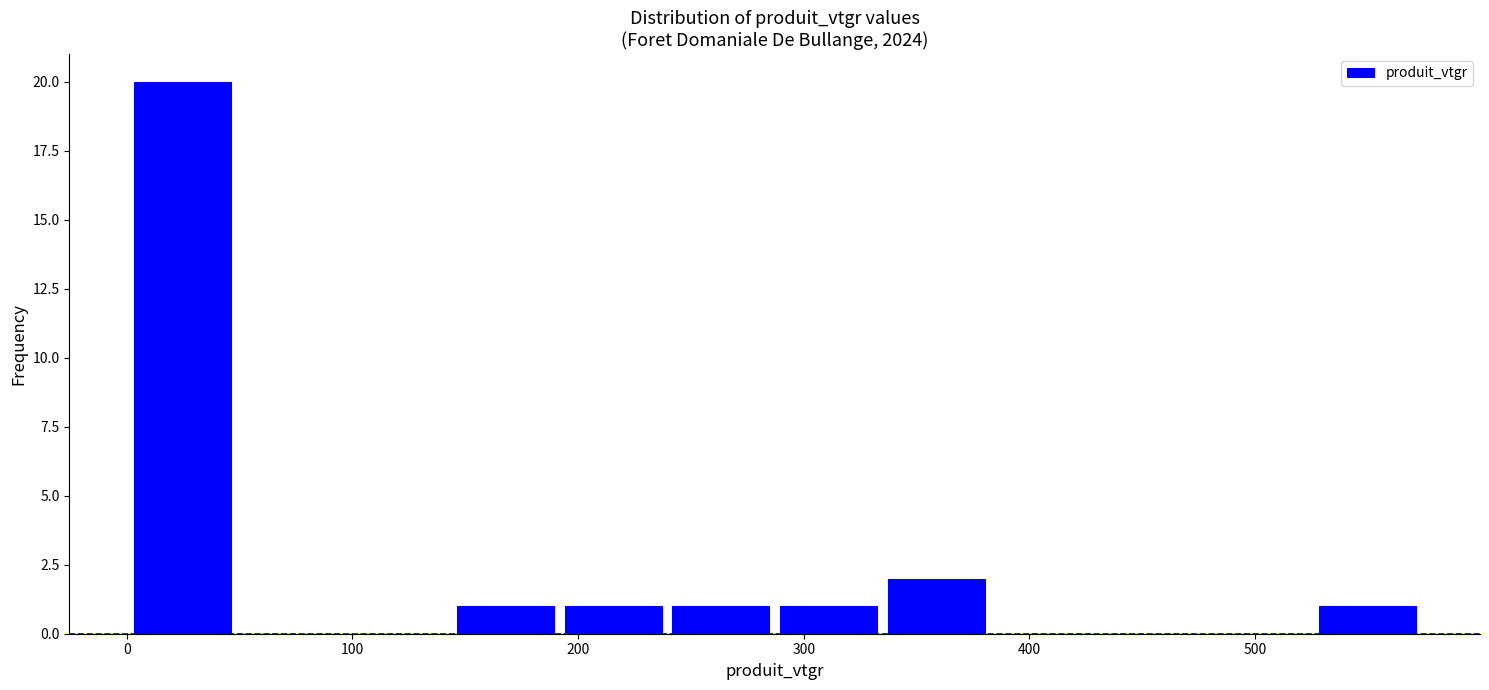

What is the height of the bar covering 290 to 330 on the x-axis? Neither the bar edges nor the heights are printed on the chart, so give them approximately, as read against the axes.

1